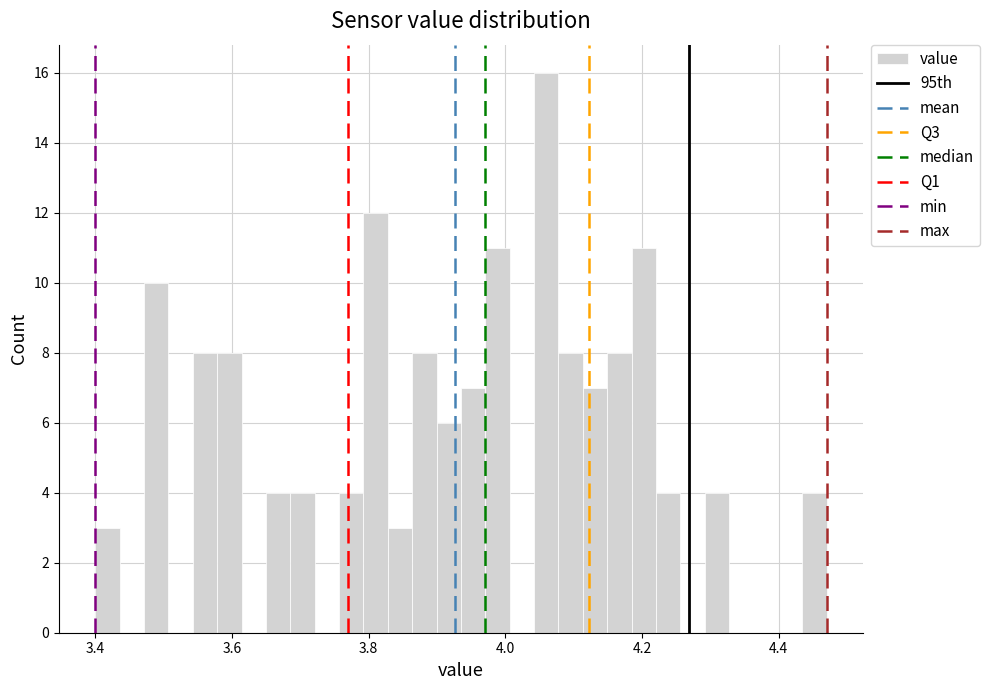

Around what value on the x-axis is the tallest bar? Give the approximate position of its centre, as read against the axis.

4.06